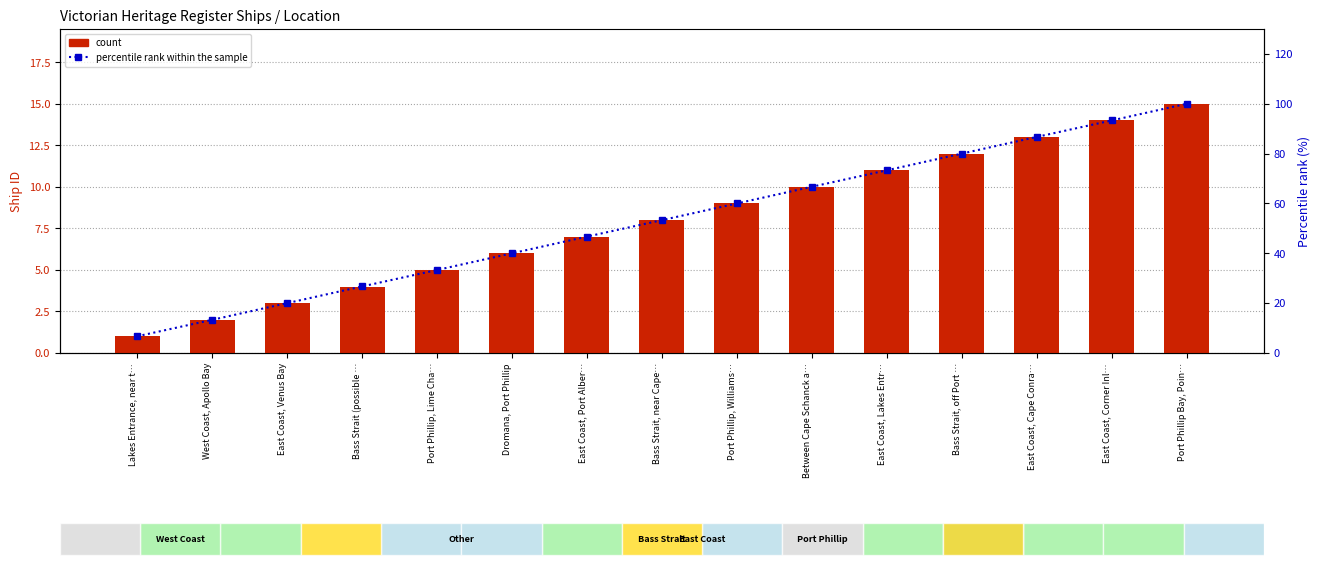

At which label is count closest to 8?

Bass Strait, near Cape…